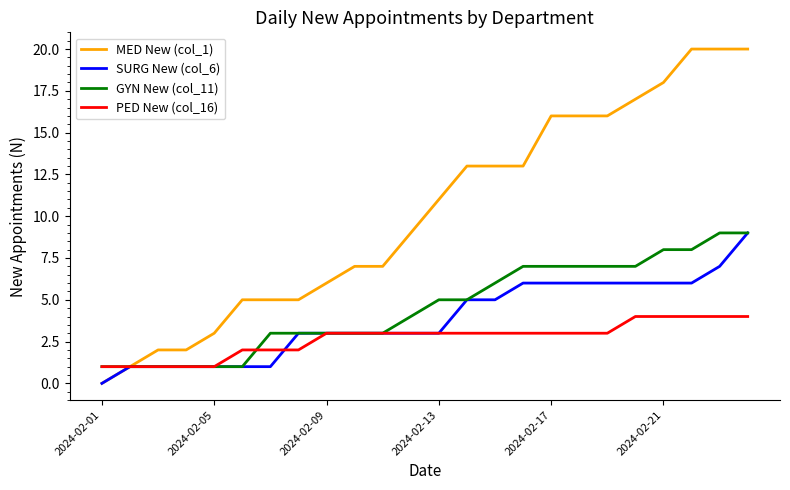

What is the greatest value displayed?

20